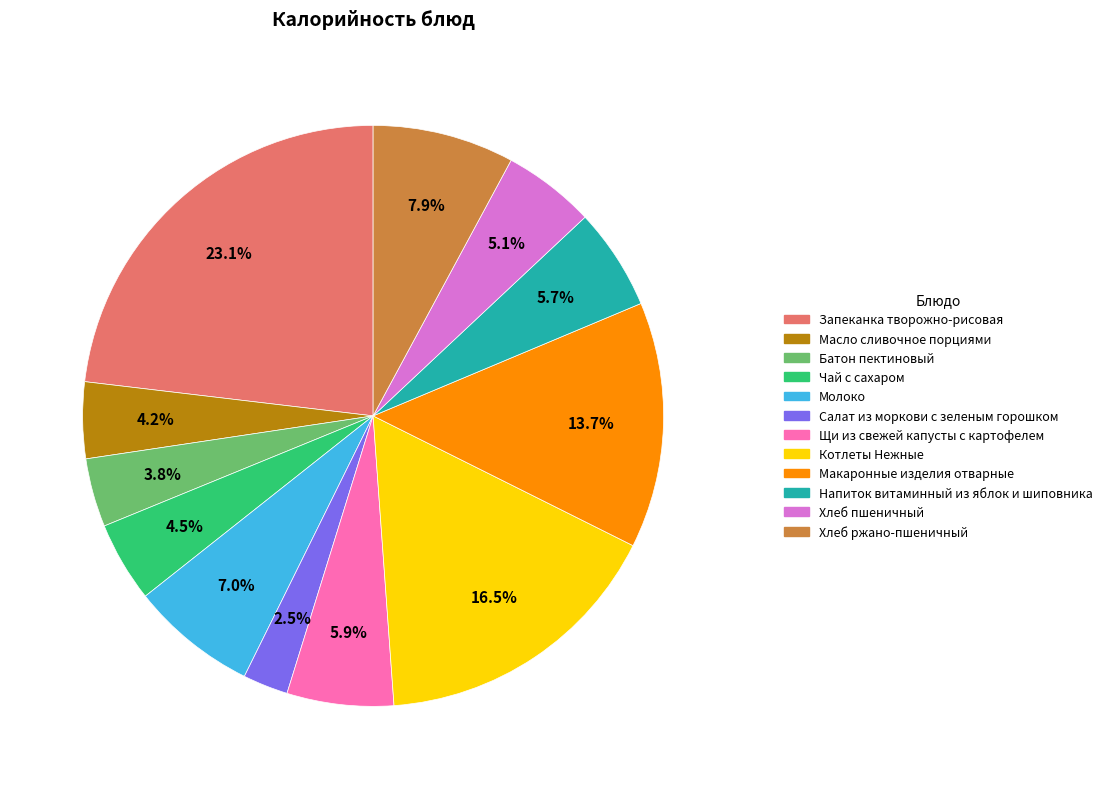

Combined, what portion of the pie is Батон пектиновый and Хлеб ржано-пшеничный?

11.7%